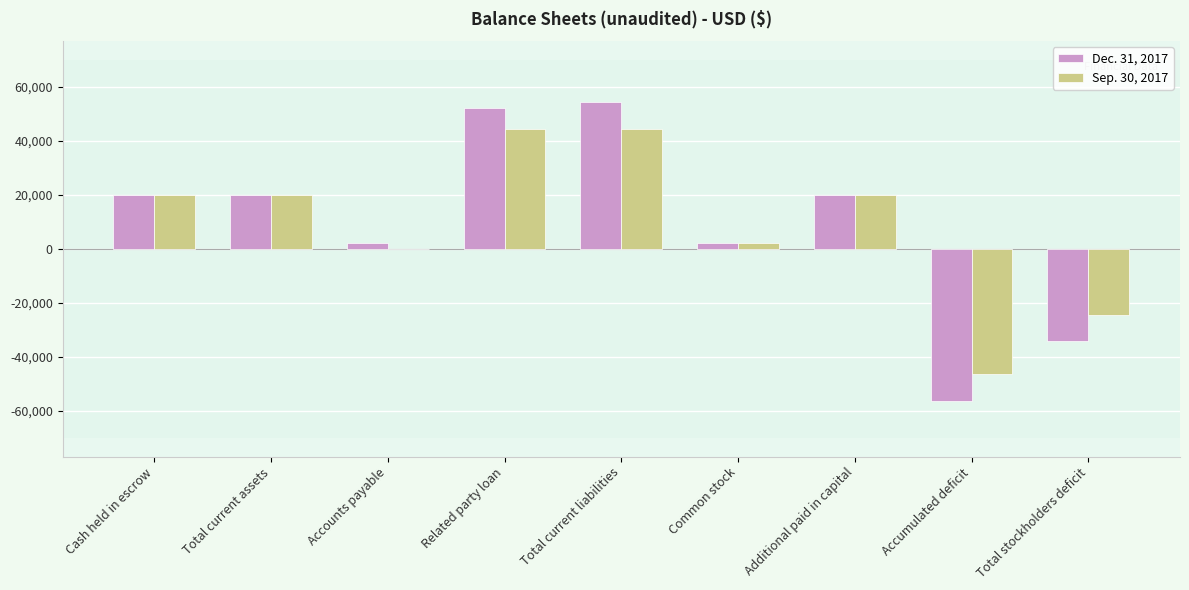

True or false: Sep. 30, 2017 has a value of -15821 at Total stockholders deficit.

False